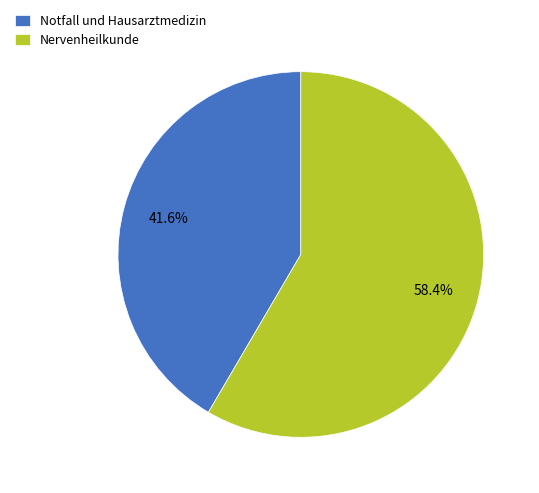

What percentage is the Notfall und Hausarztmedizin slice, to the nearest percent?

42%